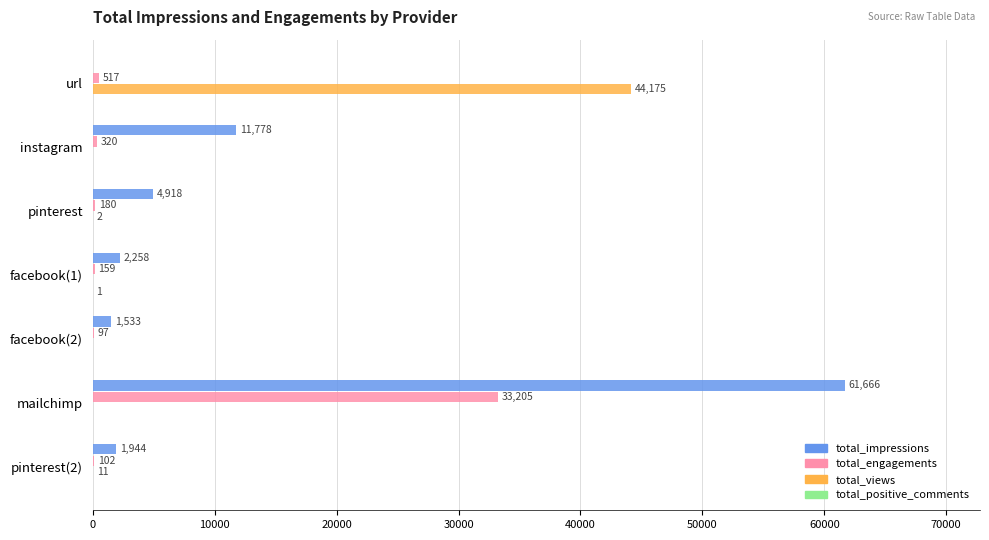

Is it true that total_impressions equals 21321 at mailchimp?

False